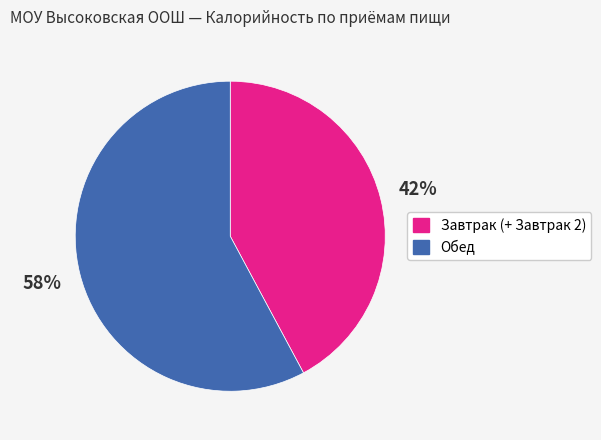

Between Завтрак (+ Завтрак 2) and Обед, which is larger?

Обед